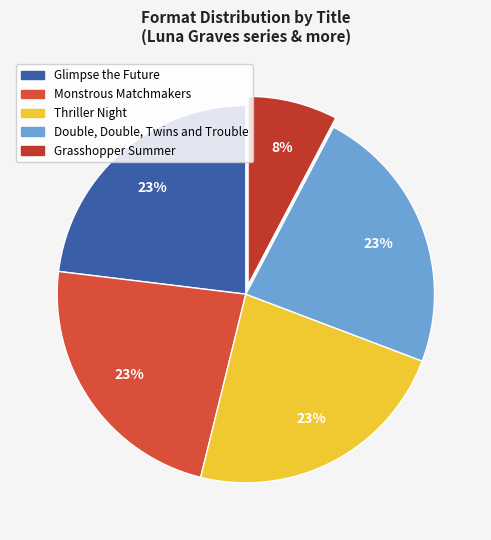

Which slice is the smallest?

Grasshopper Summer